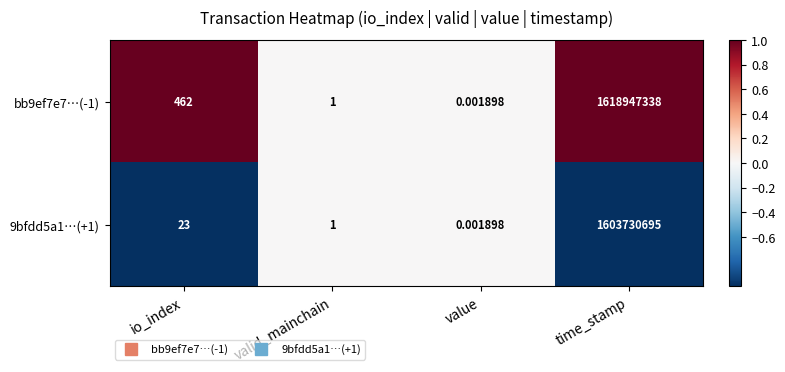

Where is bb9ef7e7…(-1) nearest to the value 809473669?

io_index